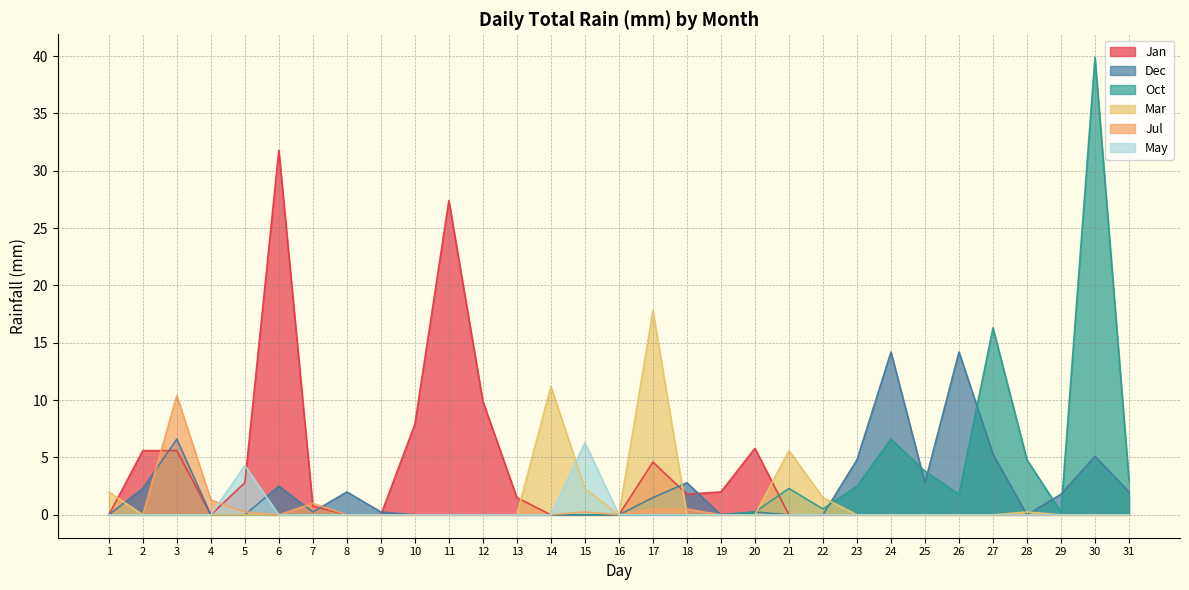

Between 10 and 28, which is larger?

10